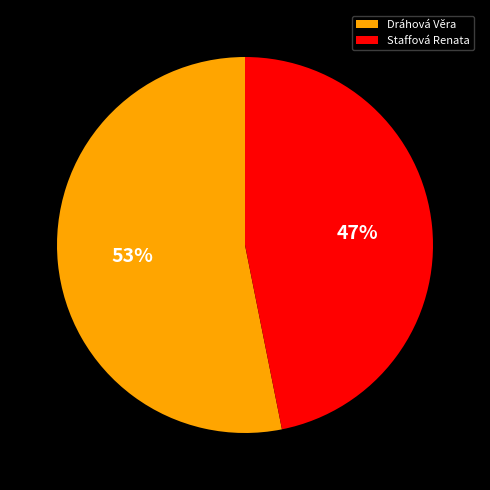

Is it true that Staffová Renata is 60% of the pie?

False